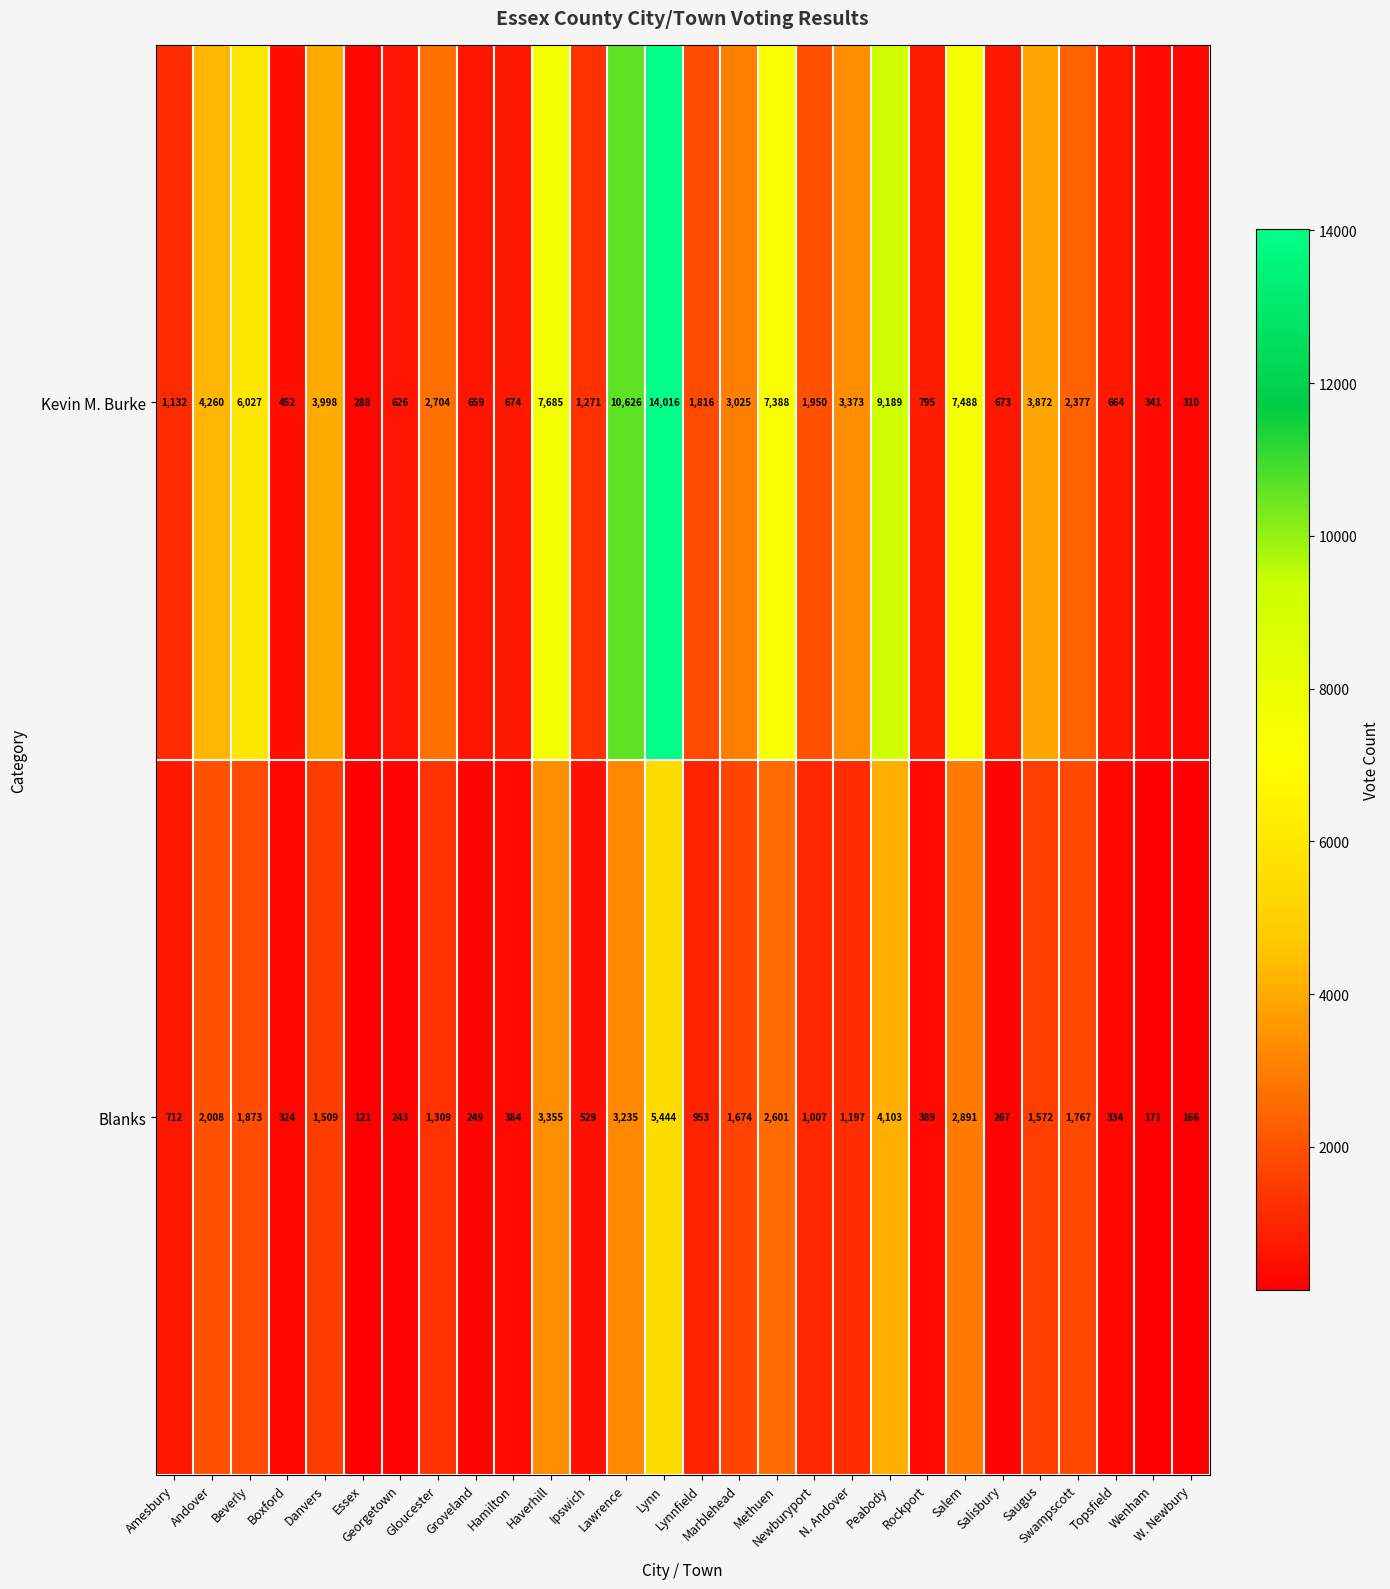

What is the minimum value for Blanks?

121